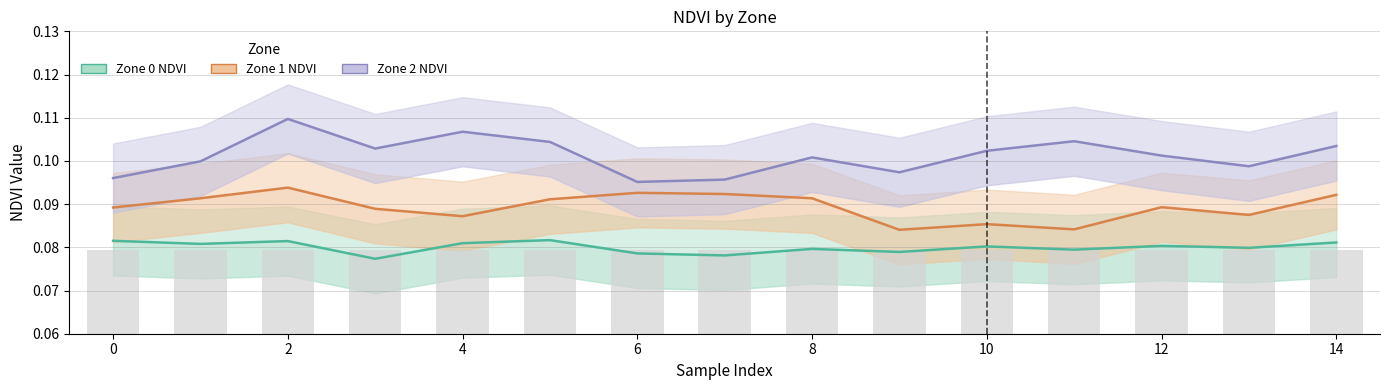

The Zone 2 NDVI series shows 0.1 at 2. True or false?

True